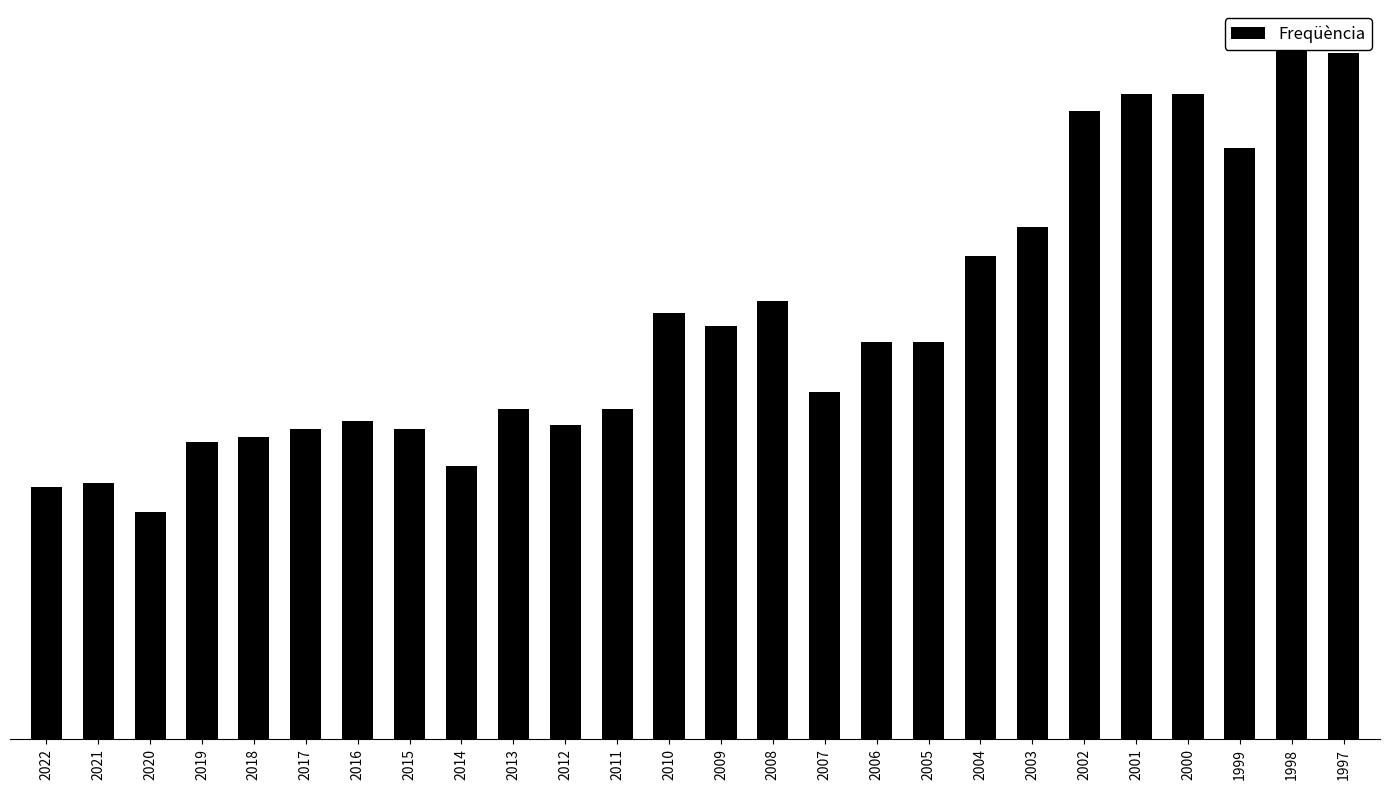

How many distinct data groups are displayed?

1